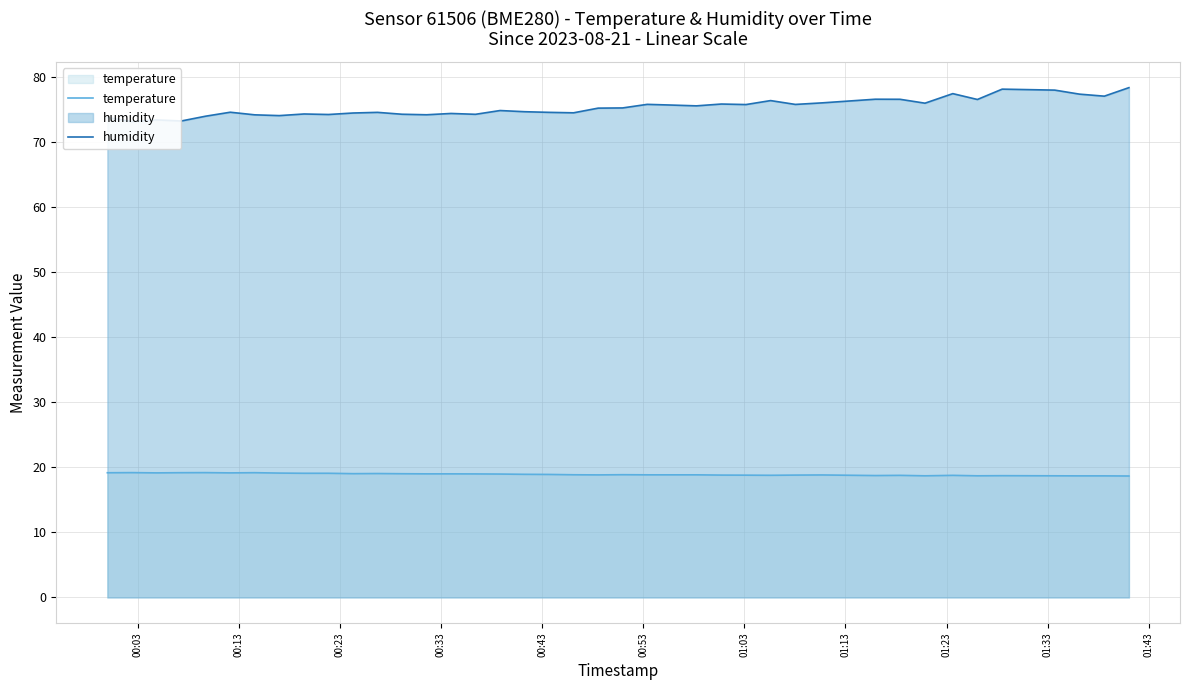

What is the minimum value for temperature?

18.7